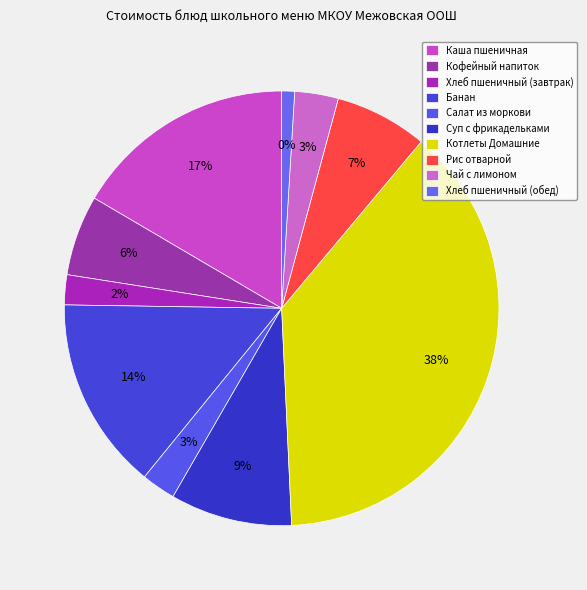

What percentage is the Хлеб пшеничный (обед) slice, to the nearest percent?

1%